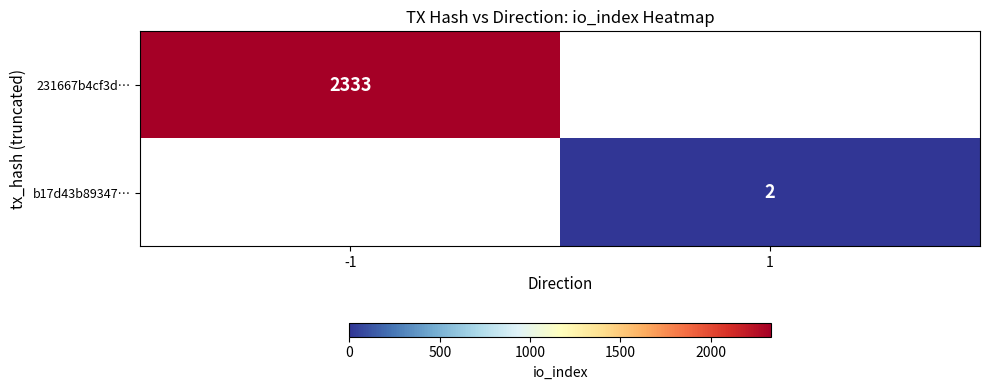

The value of b17d43b89347… at 1 is 1. True or false?

False